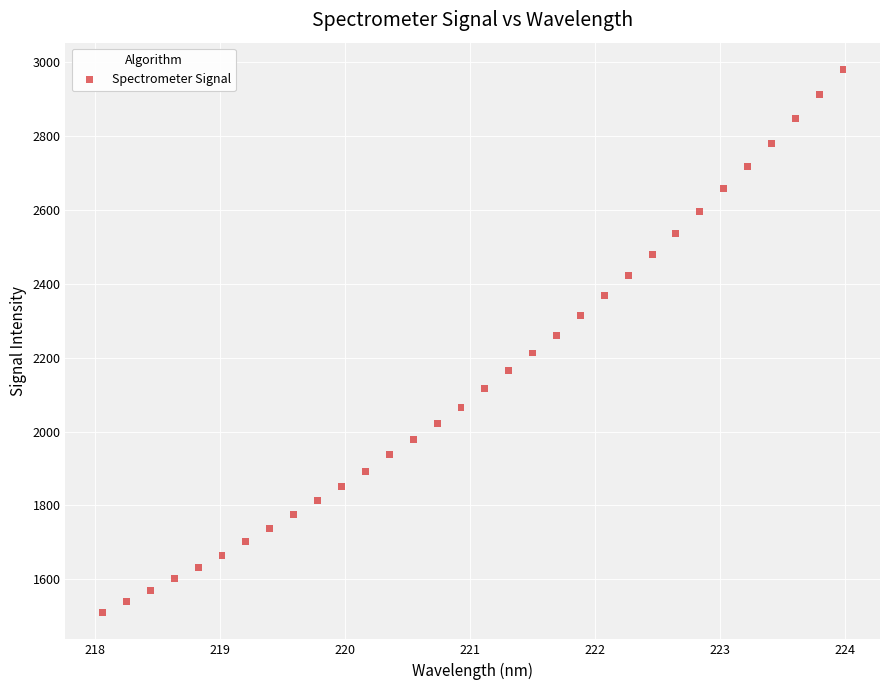

What is the range of Y values (max minus min)?

1469.2